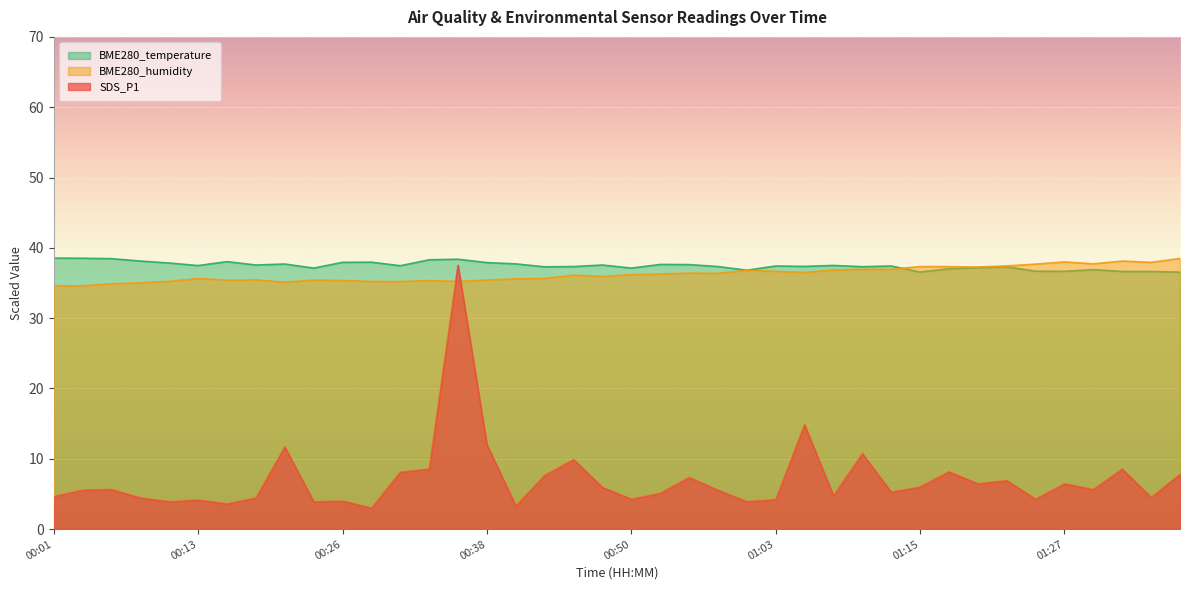

Between 01:00 and 01:35, which is larger?

01:35